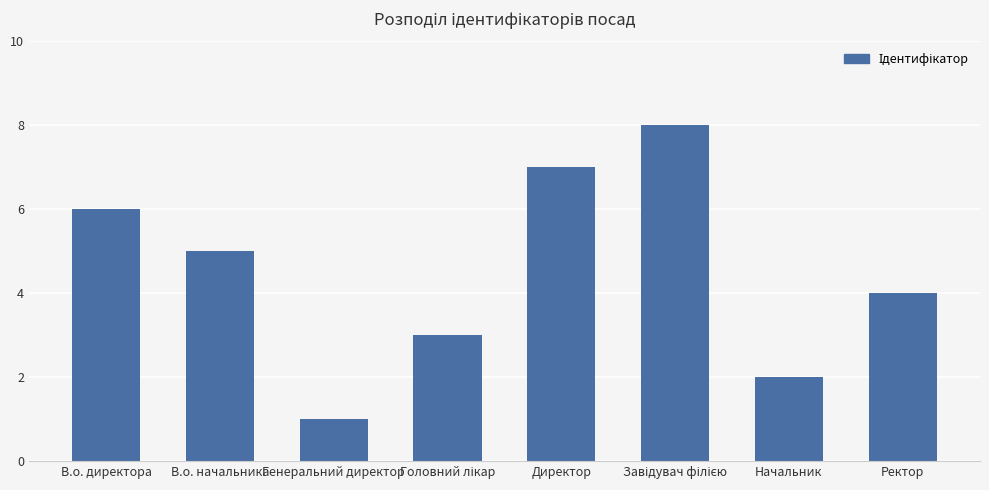

What is the sum of all values?

36